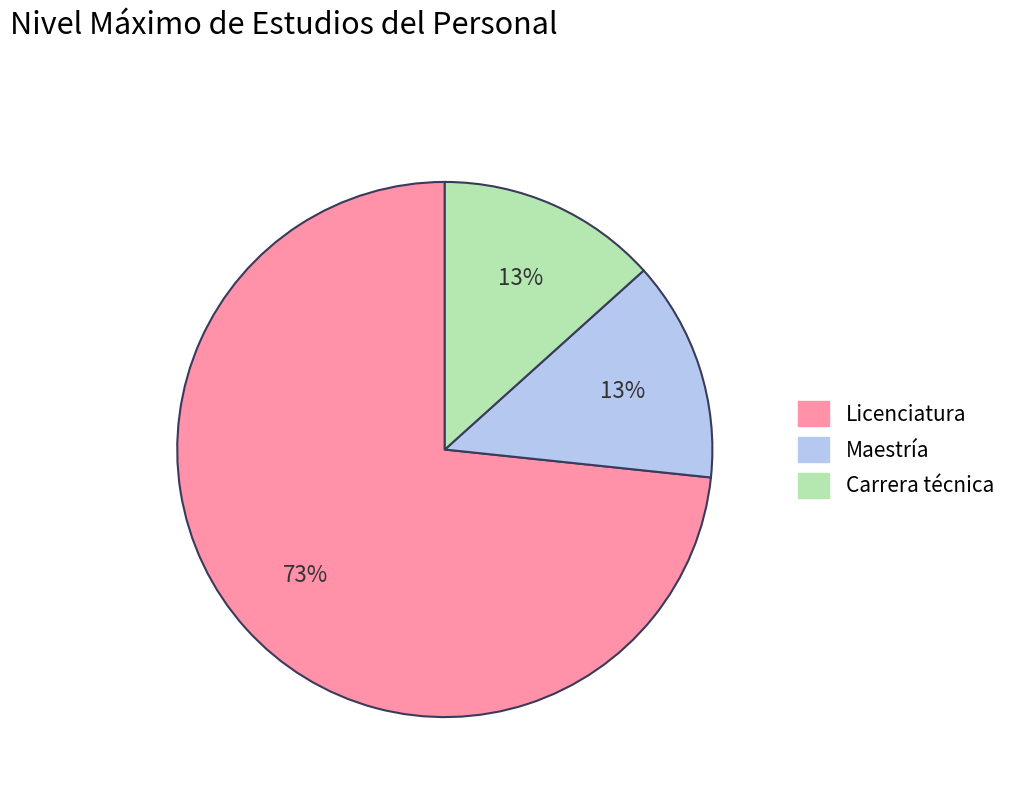

What is the ratio of the value at Carrera técnica to the value at Maestría?

1.0